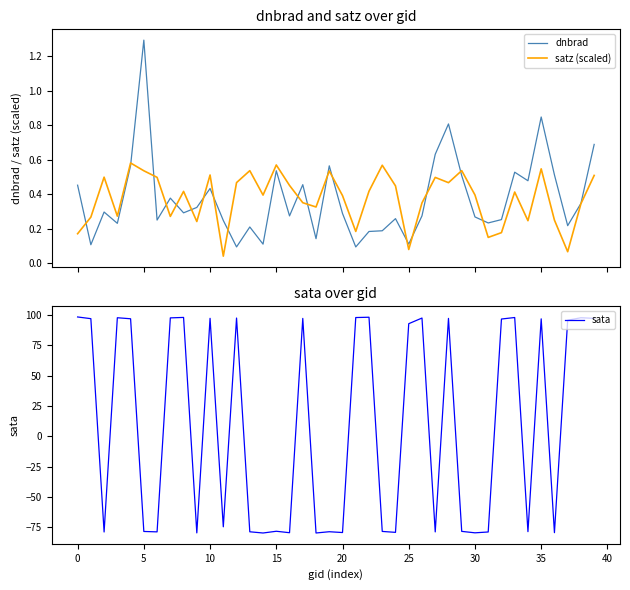

What is the difference between the highest and lowest values at 17?

96.7